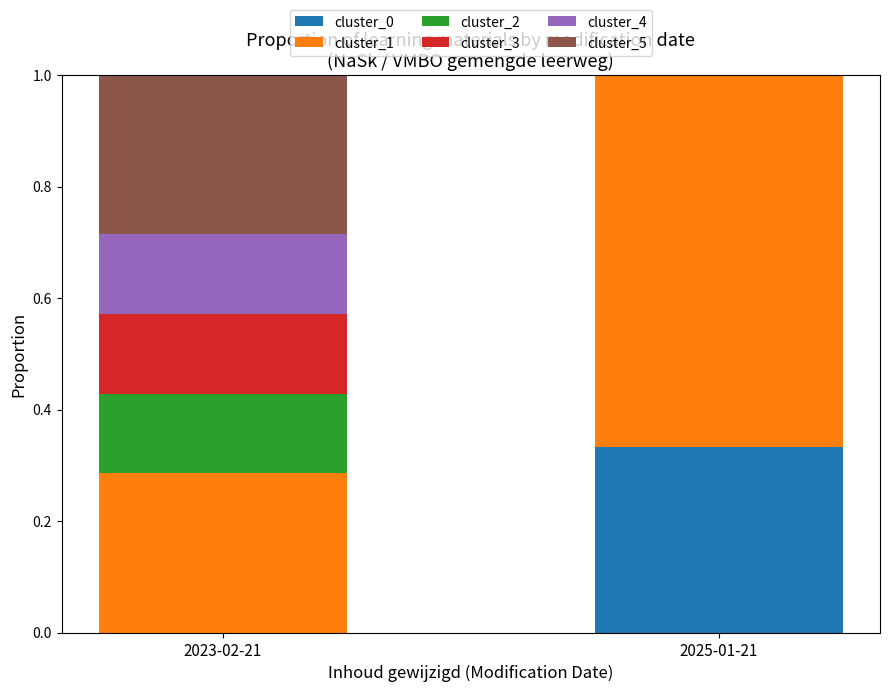

What is the total value across all series at 2023-02-21?

1.0